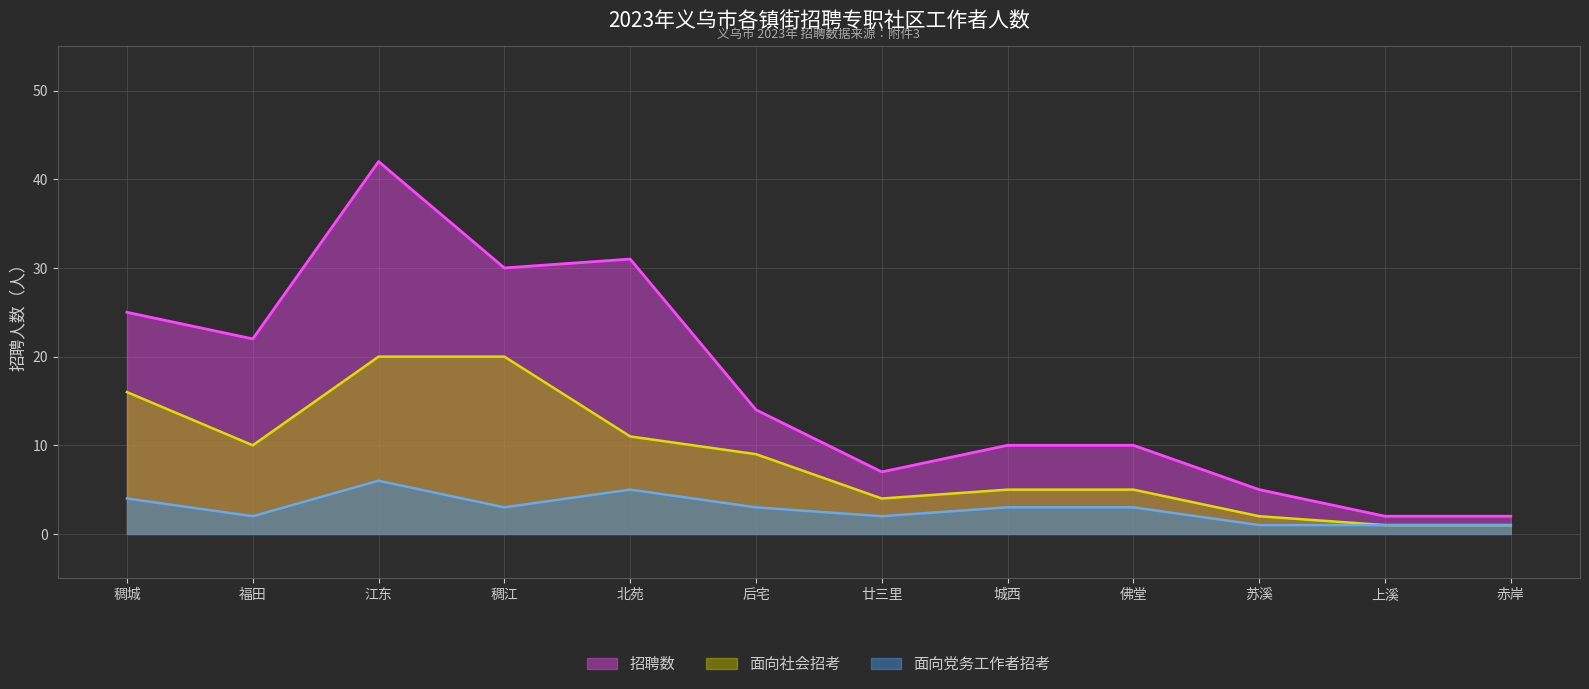

What is the sum of all 面向党务工作者招考 values?

34